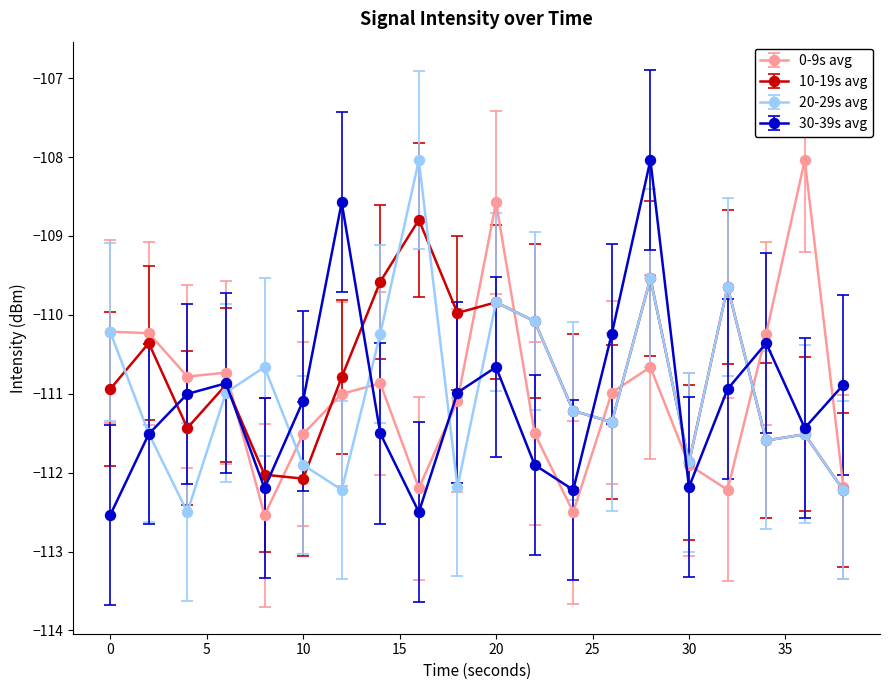

At how many categories does at least one series exceed -109?

5